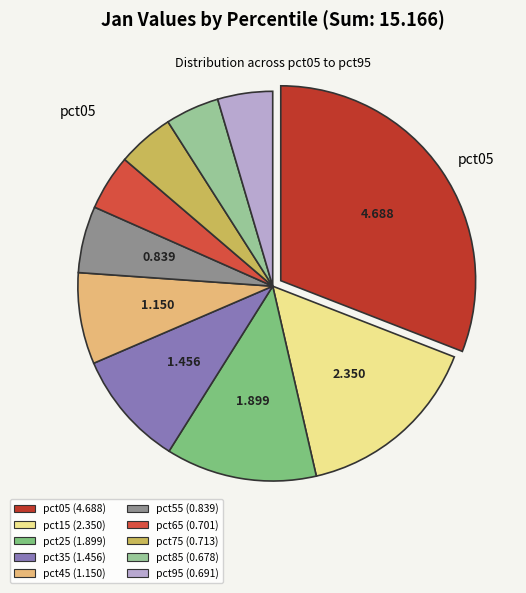

To the nearest percent, what portion does pct65 represent?

5%